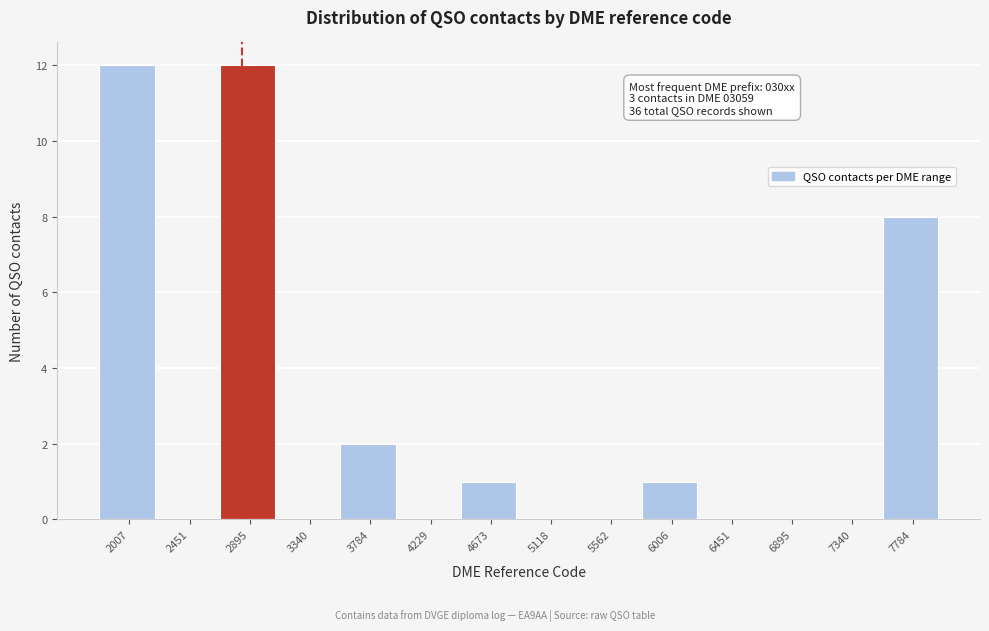

Reading left to right, what are all the values shown in this chart?

2007=12	2451=0	2895=12	3340=0	3784=2	4229=0	4673=1	5118=0	5562=0	6006=1	6451=0	6895=0	7340=0	7784=8